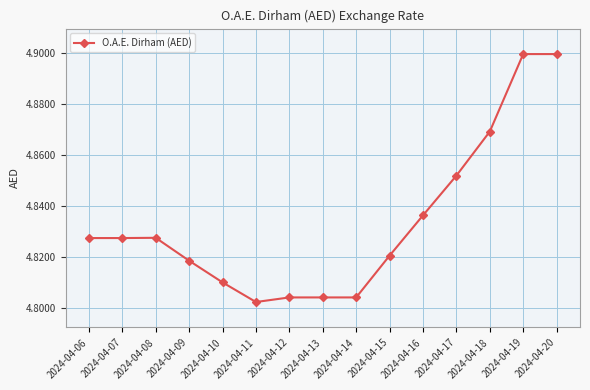

What is the sum of all values?

72.5